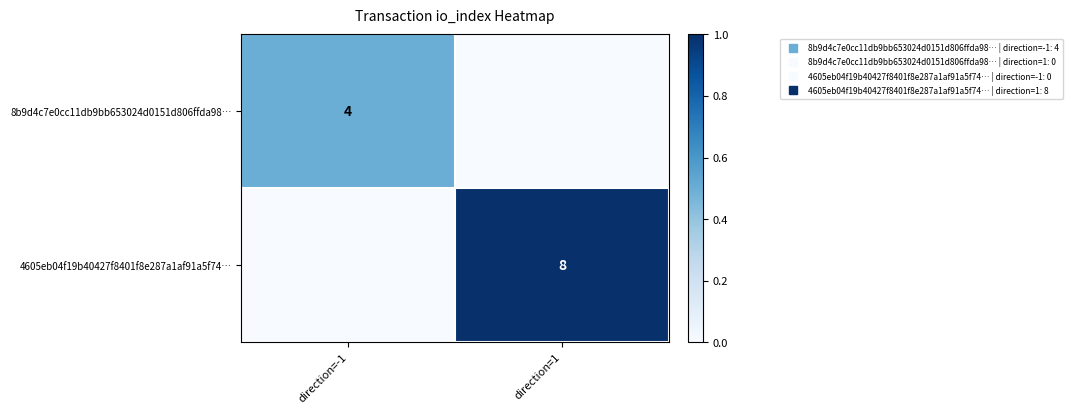

How many series are shown in this chart?

2